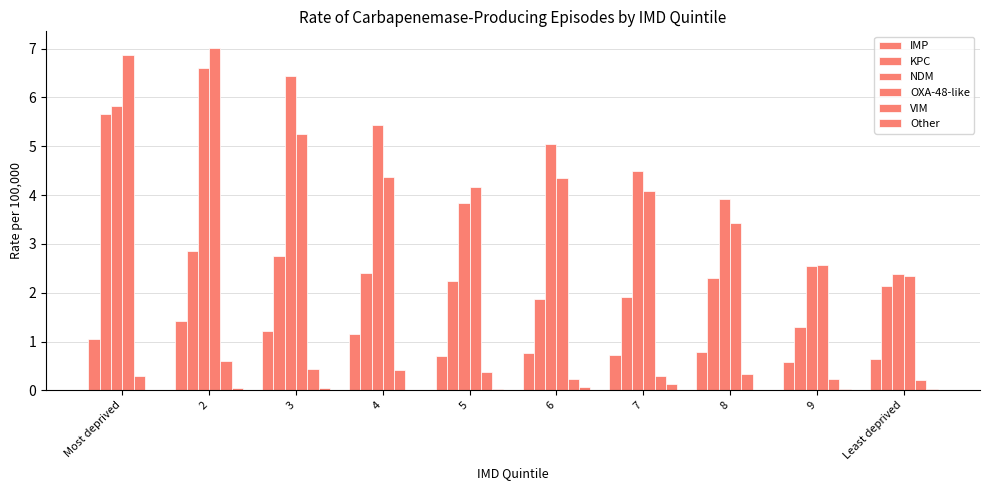

Are the bars horizontal?

No